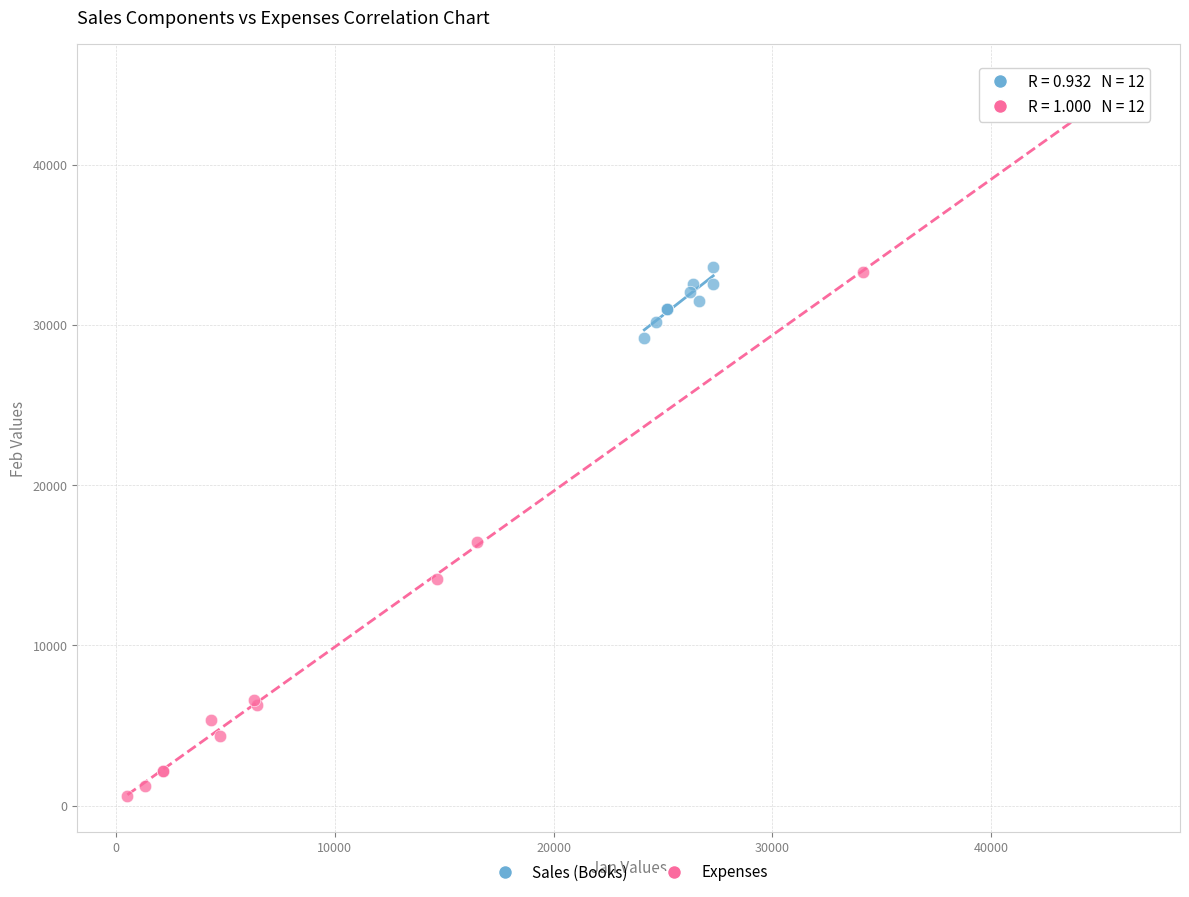

Which series contains the lowest Y value?

Expenses